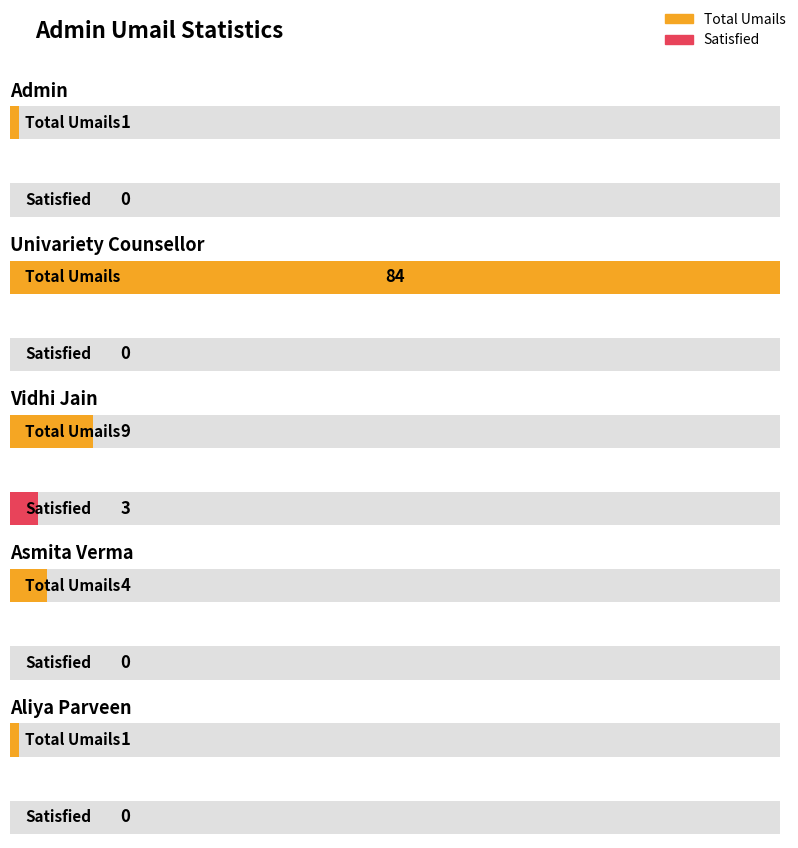

What is the sum of all Satisfied values?

3